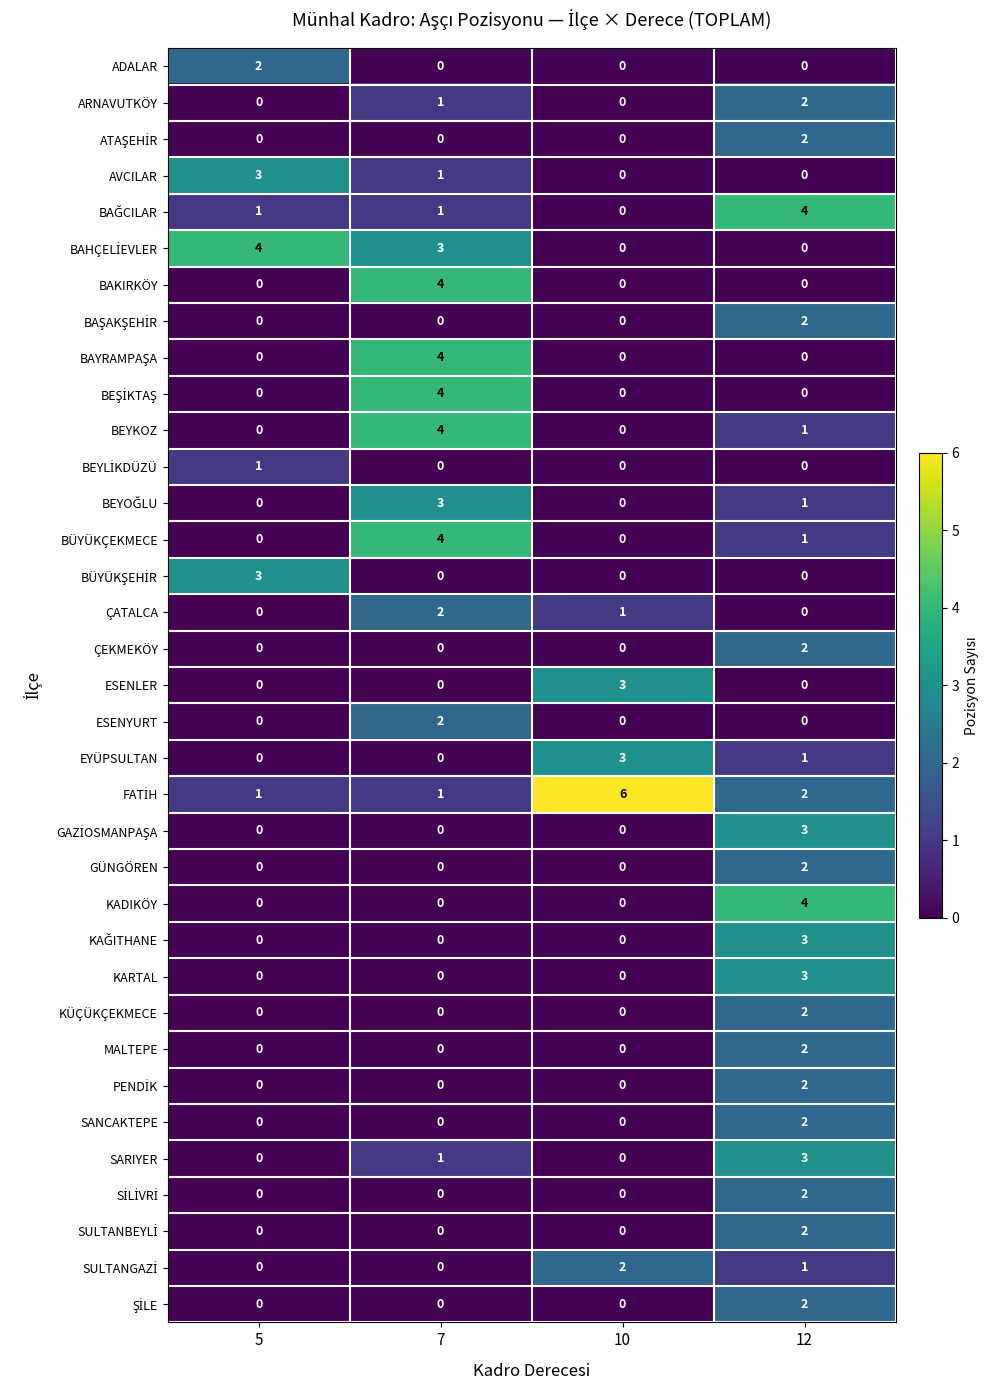

At how many categories does at least one series exceed 0?

4